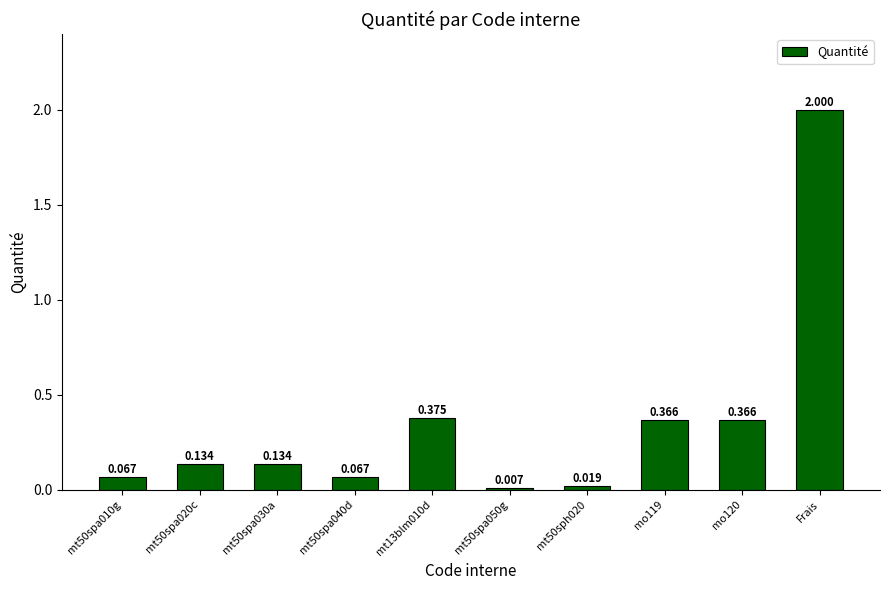

Which category has the highest value across all series?

Frais